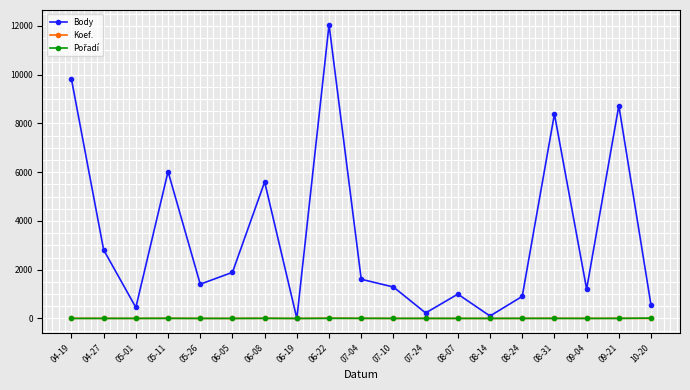

At which category is the sum across all series the highest?

06-22